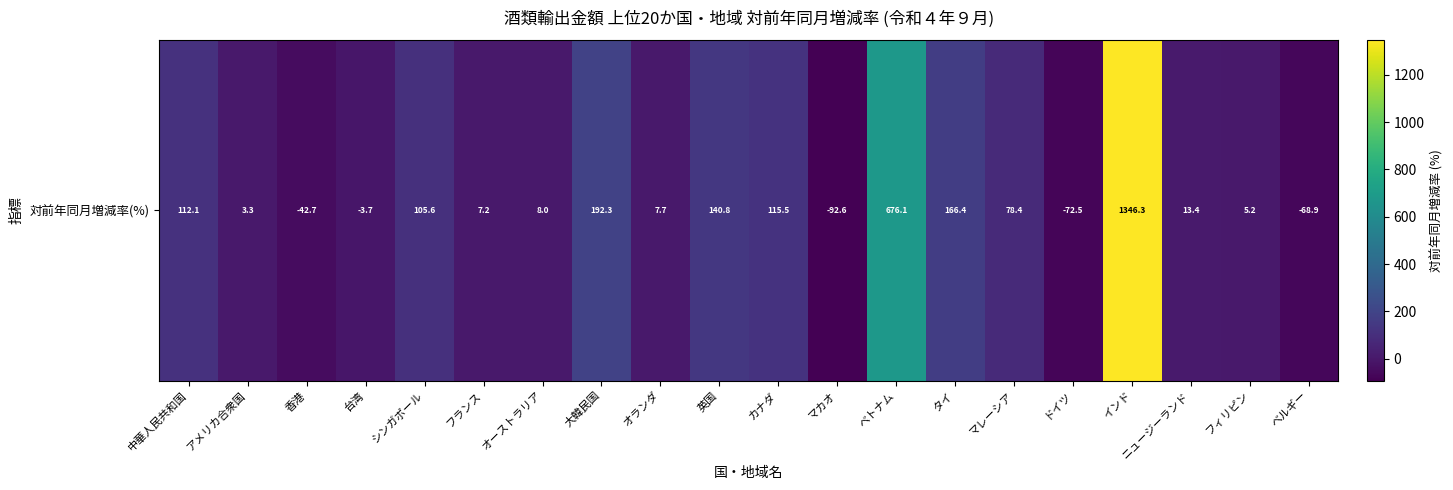

How many series are shown in this chart?

1